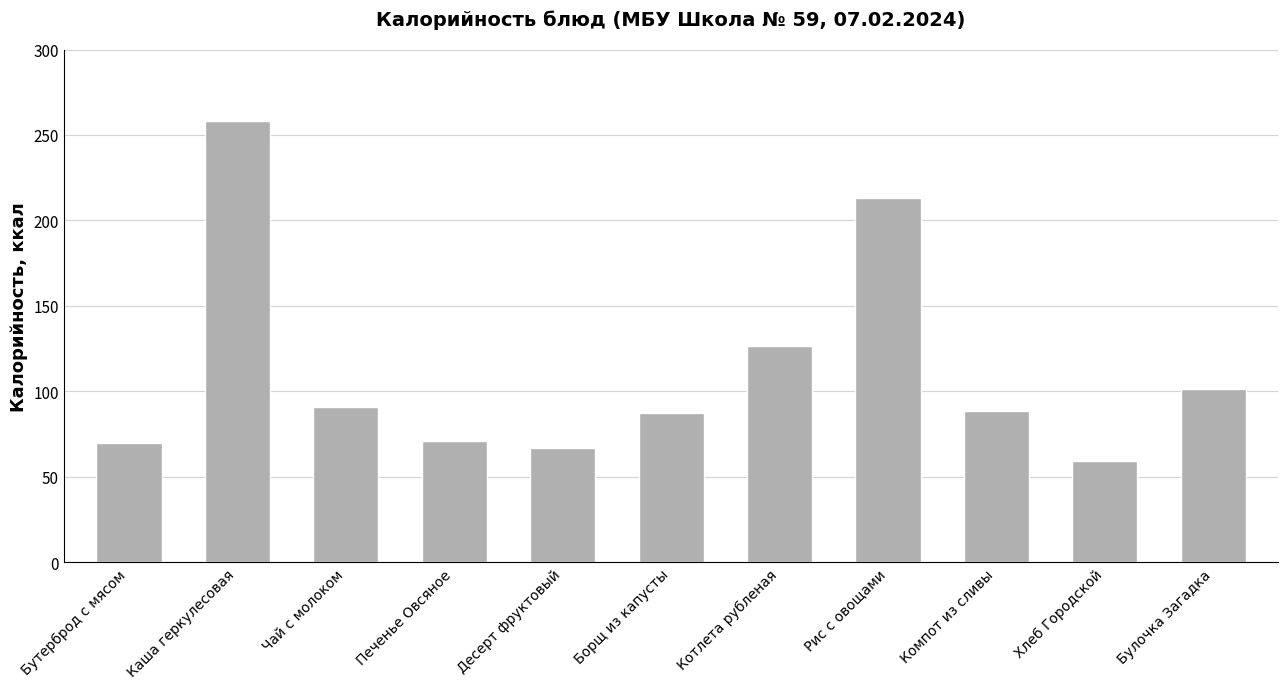

At which category does the chart reach its minimum across all series?

Хлеб Городской